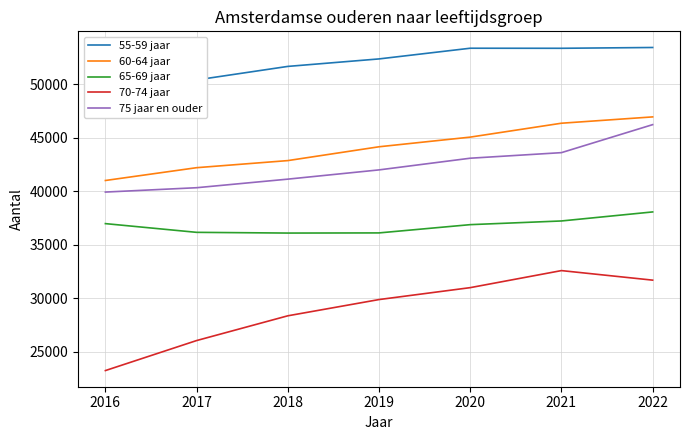

How many data points in 70-74 jaar are above 29886?

3